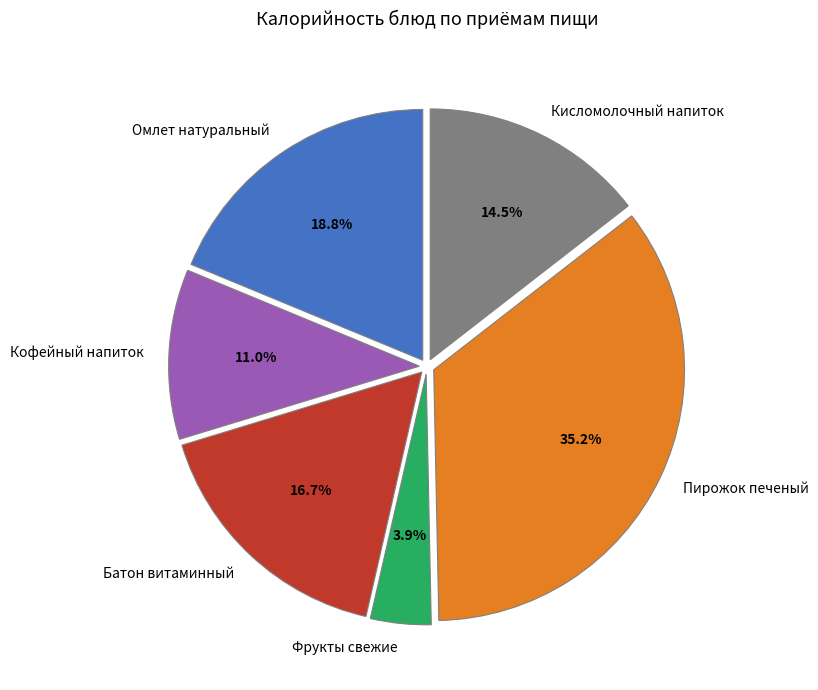

True or false: Пирожок печеный accounts for 46% of the total.

False